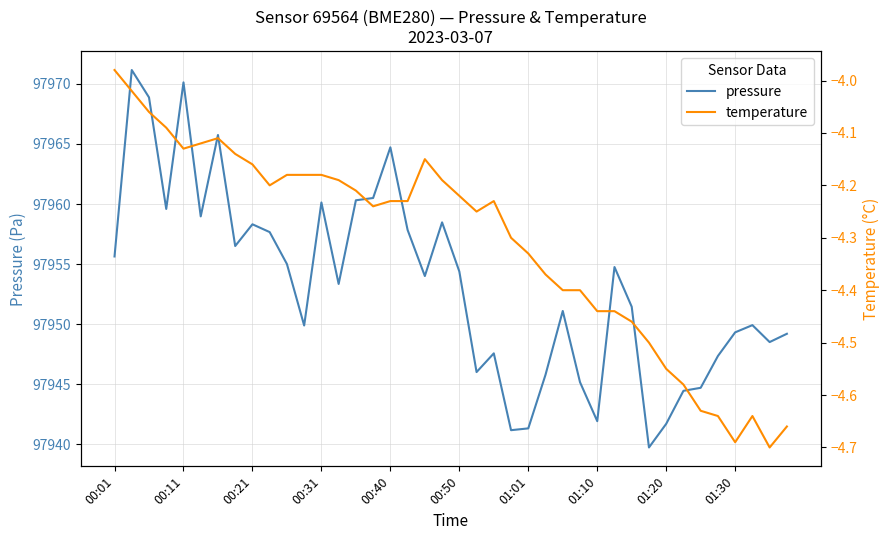

What is the difference between the highest and lowest values at 29?

97959.2